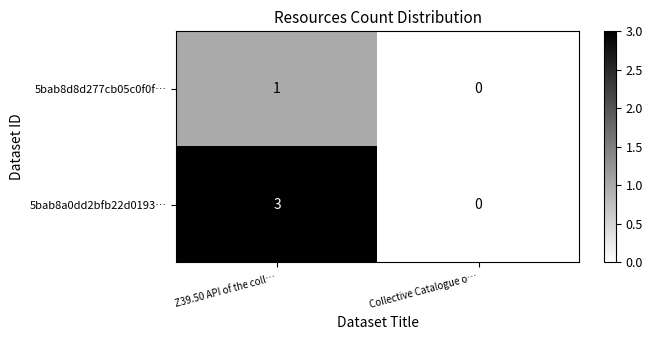

At which category does the chart reach its minimum across all series?

Collective Catalogue o…